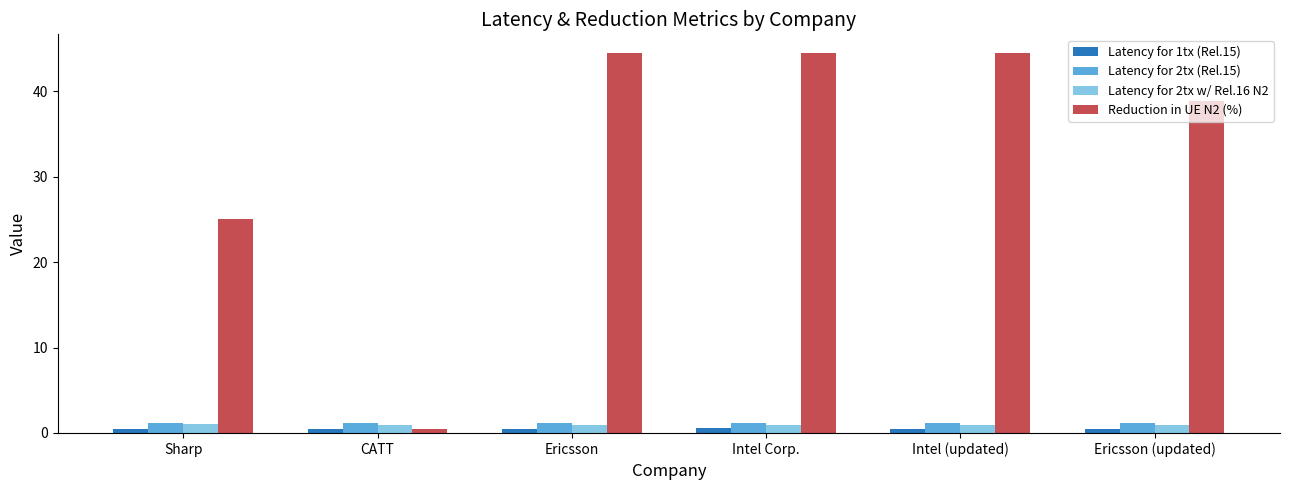

Which series has the widest spread of values?

Reduction in UE N2 (%)